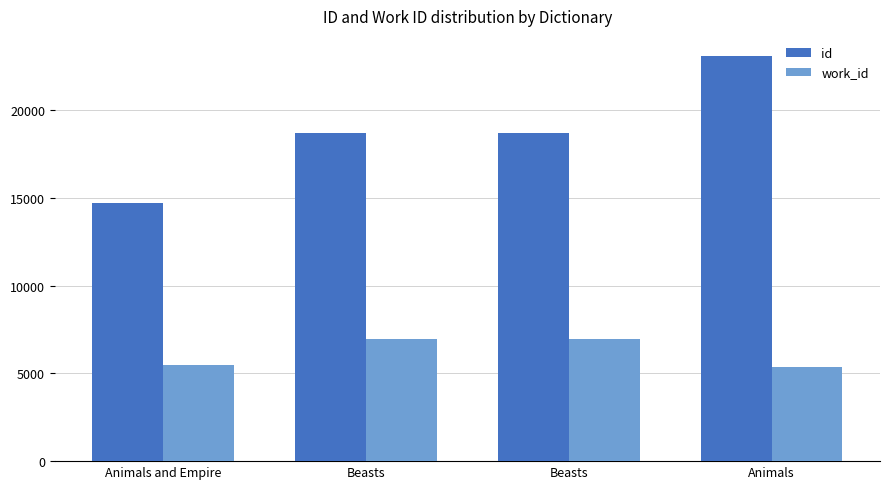

Reading right to left, transcribe all the data shown in this chart.

id: Animals=23090	Beasts=18728	Beasts=18727	Animals and Empire=14730
work_id: Animals=5343	Beasts=6949	Beasts=6949	Animals and Empire=5505